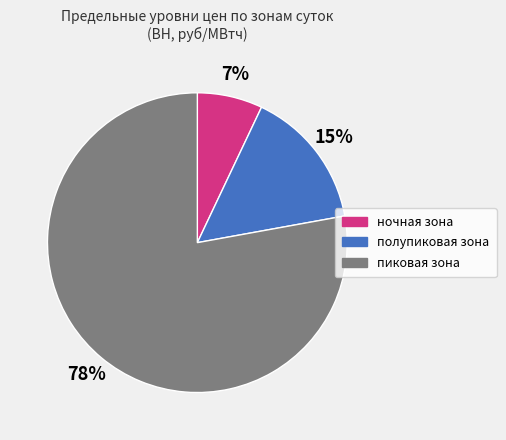

Is it true that полупиковая зона is 15% of the pie?

True